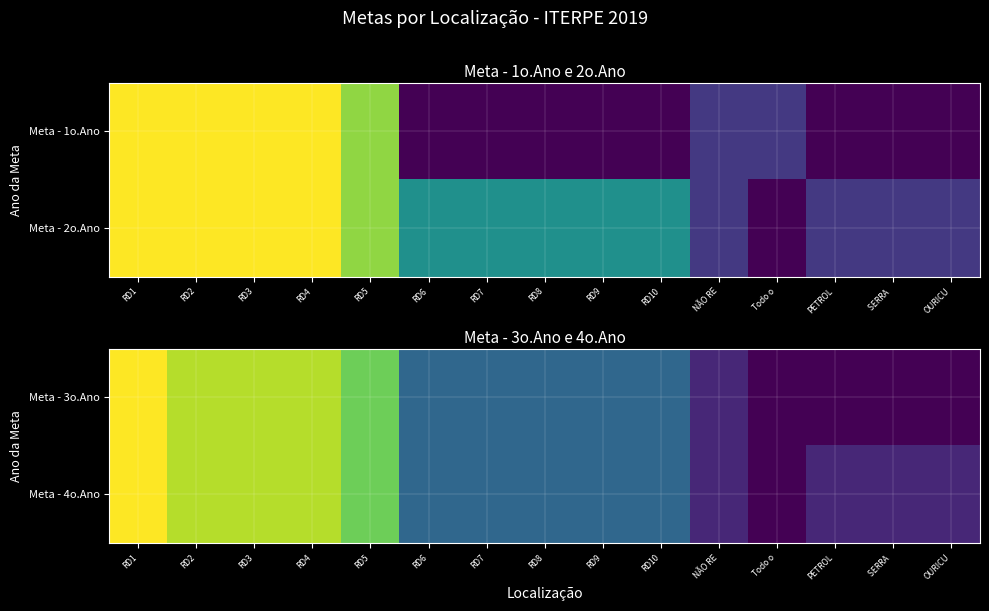

At which label does Meta - 4o.Ano reach its minimum?

Todo o